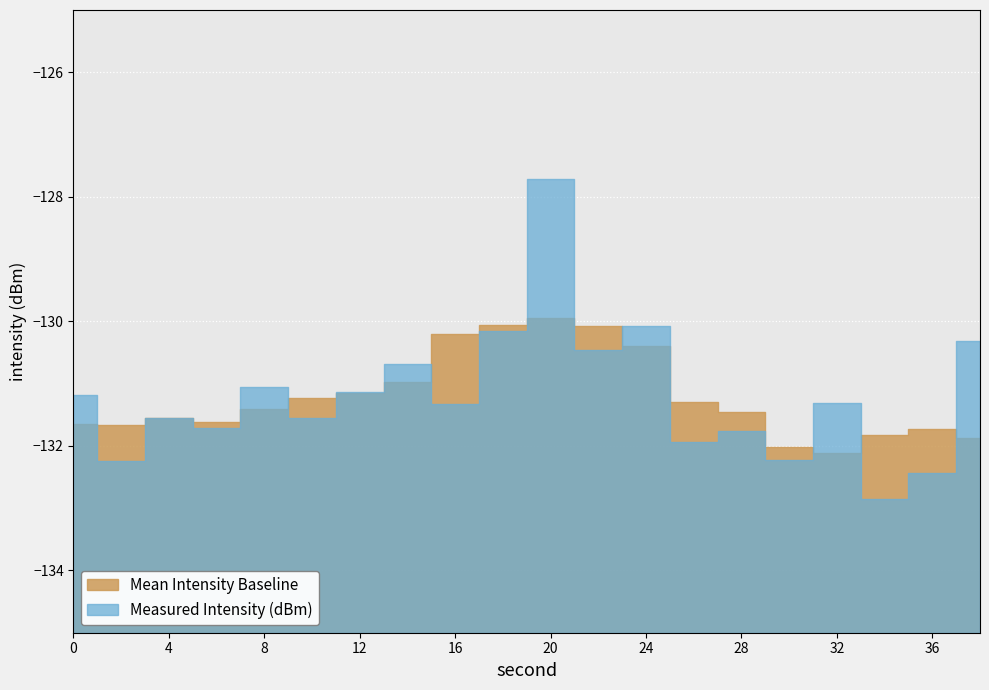

How many categories are shown in the chart?

20